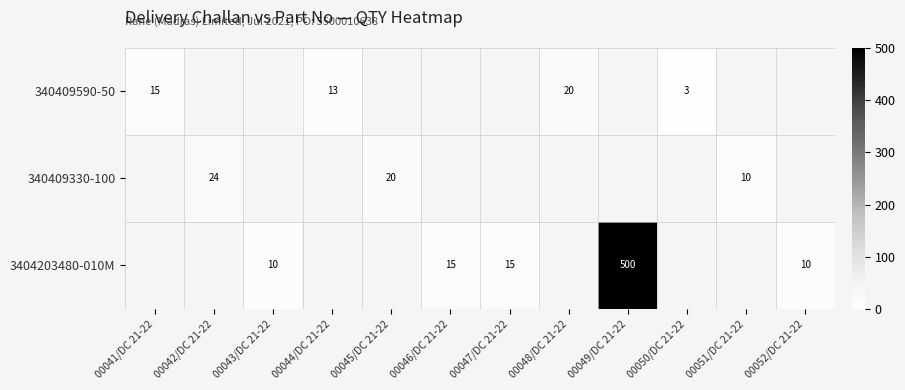

Is the value of 340409590-50 at 00050/DC 21-22 greater than the value of 340409330-100 at 00042/DC 21-22?

No